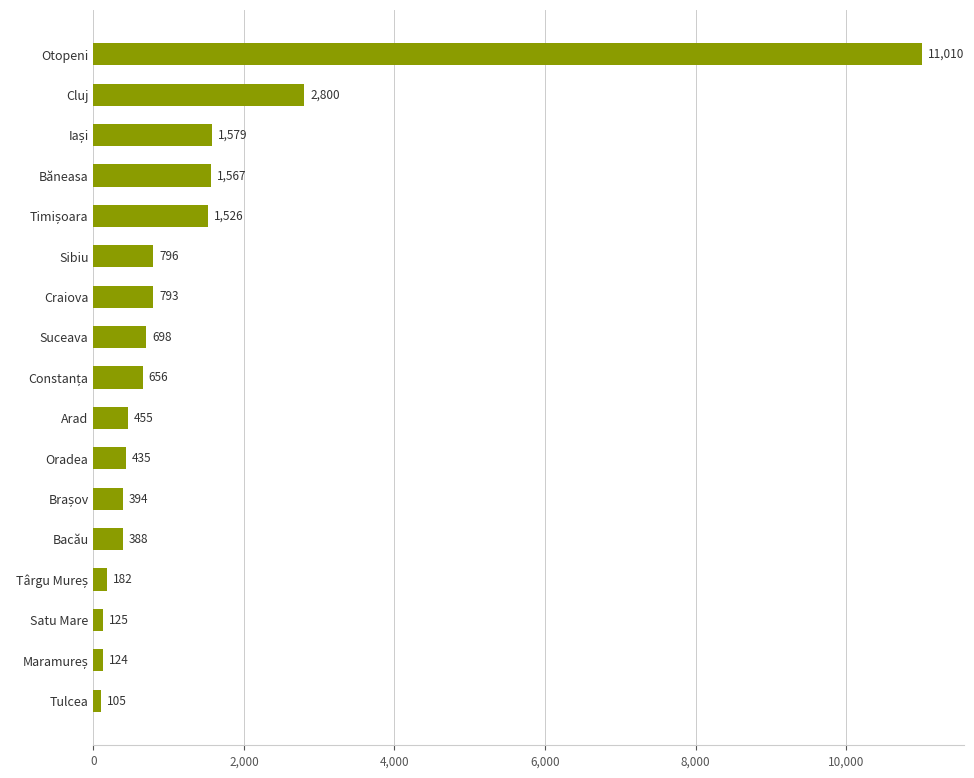

What is the average value?

1390